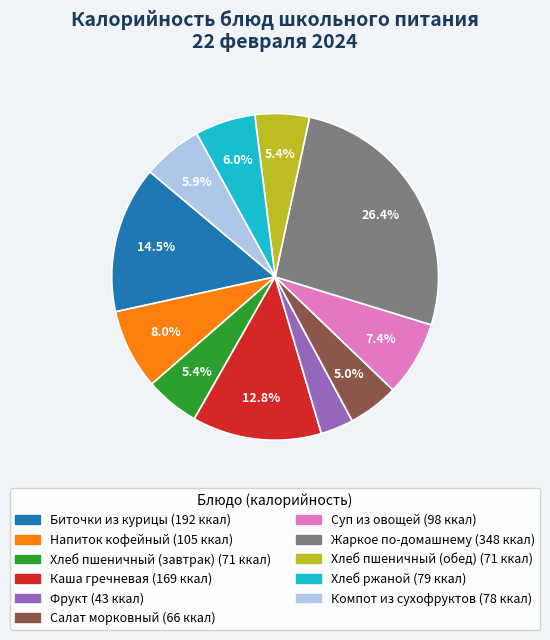

Is Хлеб пшеничный (завтрак) the majority of the pie?

No